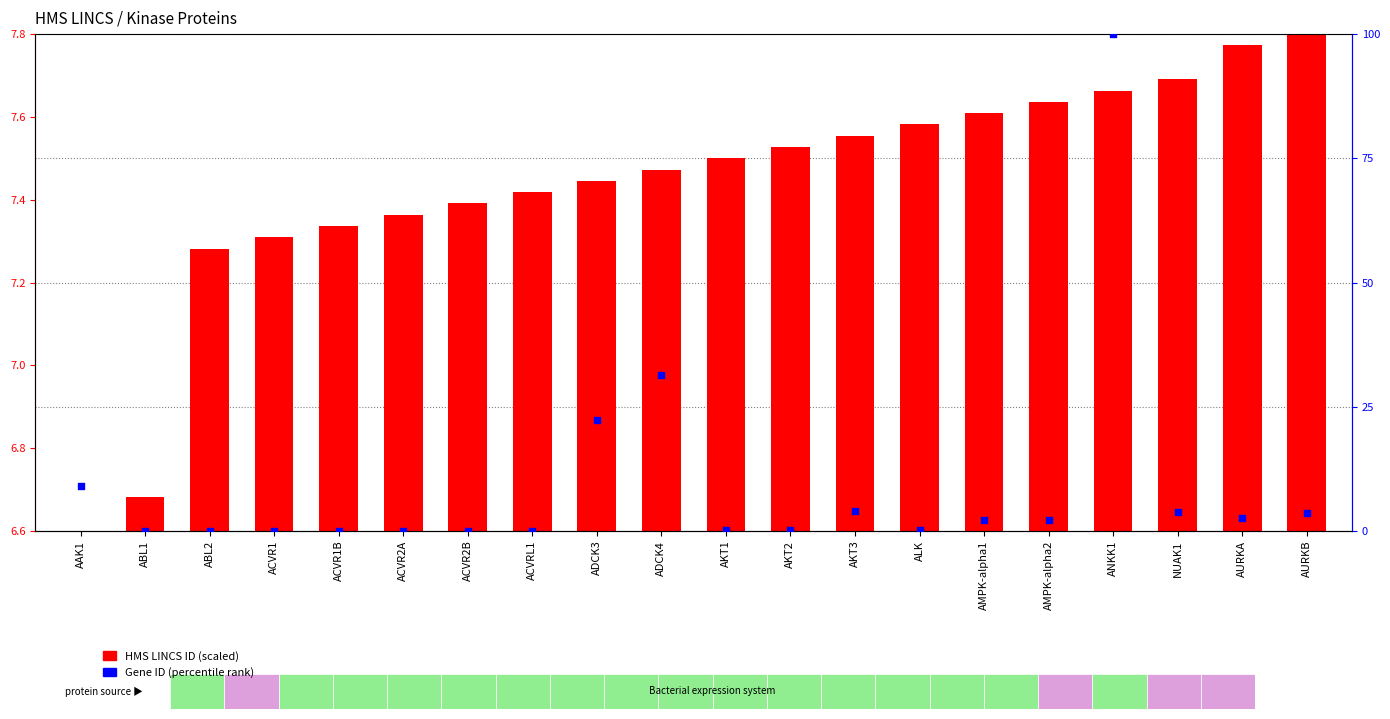

Is the value of Gene ID (percentile) at ANKK1 greater than the value of HMS LINCS ID (scaled) at ABL2?

Yes